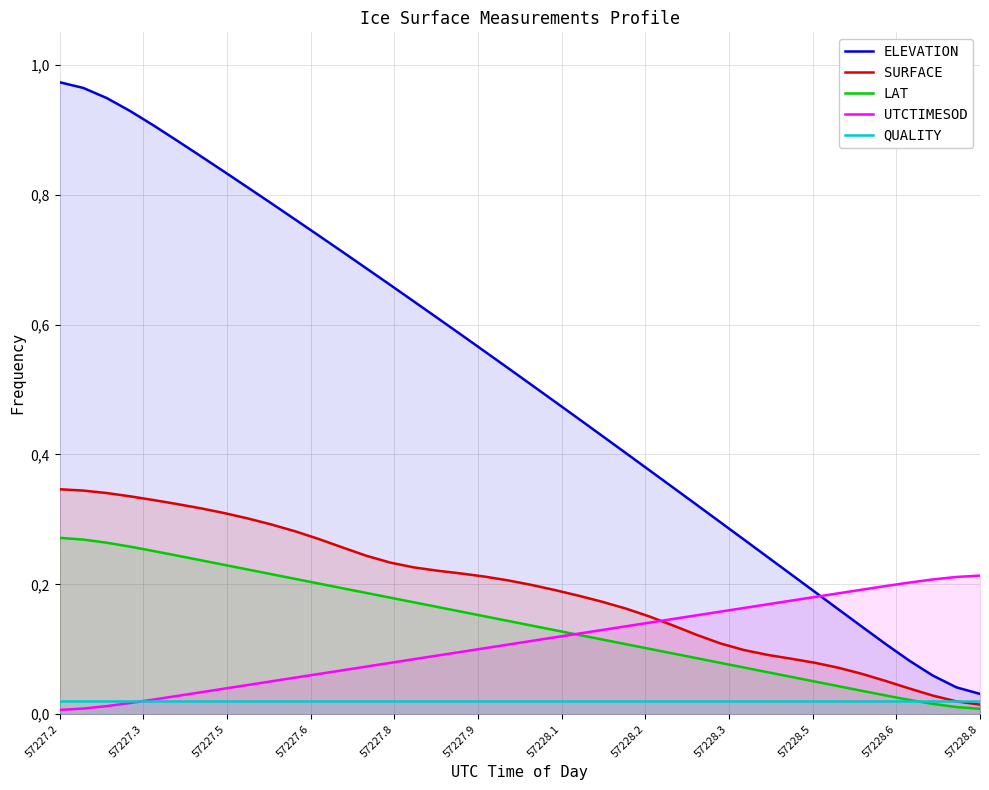

What are all the series names shown in the legend?

ELEVATION, SURFACE, LAT, UTCTIMESOD, QUALITY